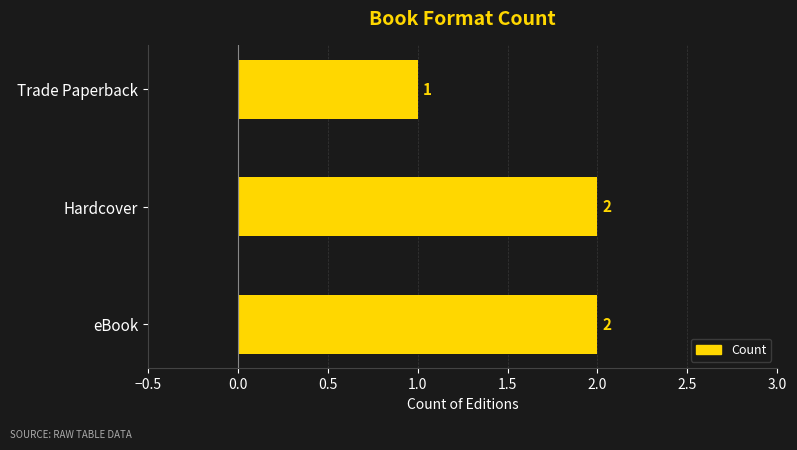

Where is the data nearest to the value 1?

Trade Paperback